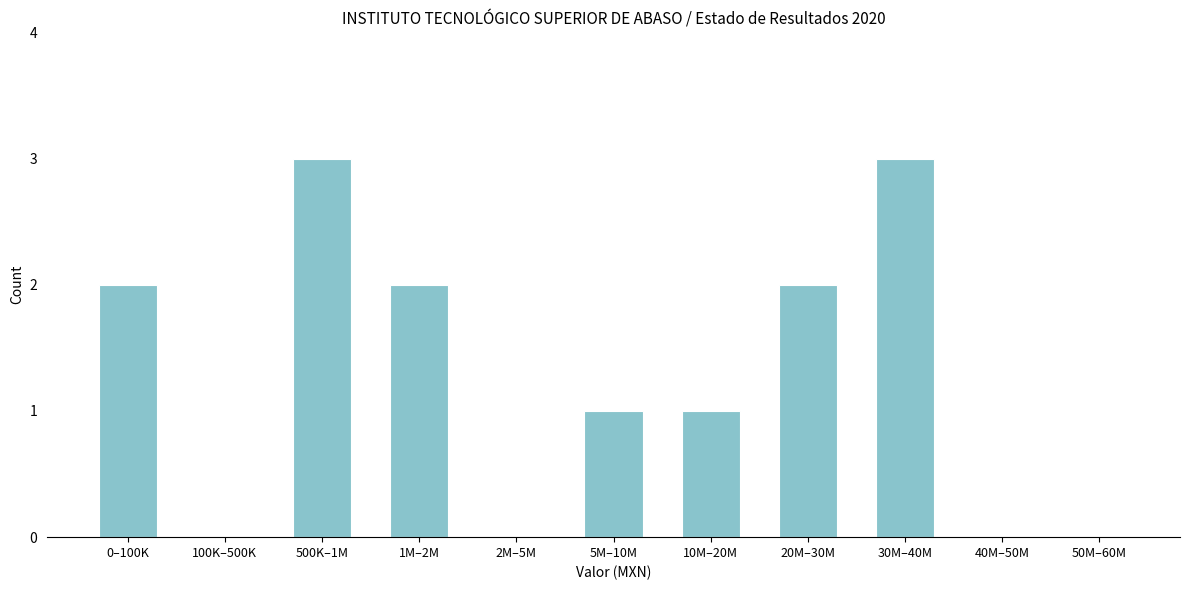

Reading left to right, list all the values displayed in this chart.

0–100K=2	100K–500K=0	500K–1M=3	1M–2M=2	2M–5M=0	5M–10M=1	10M–20M=1	20M–30M=2	30M–40M=3	40M–50M=0	50M–60M=0